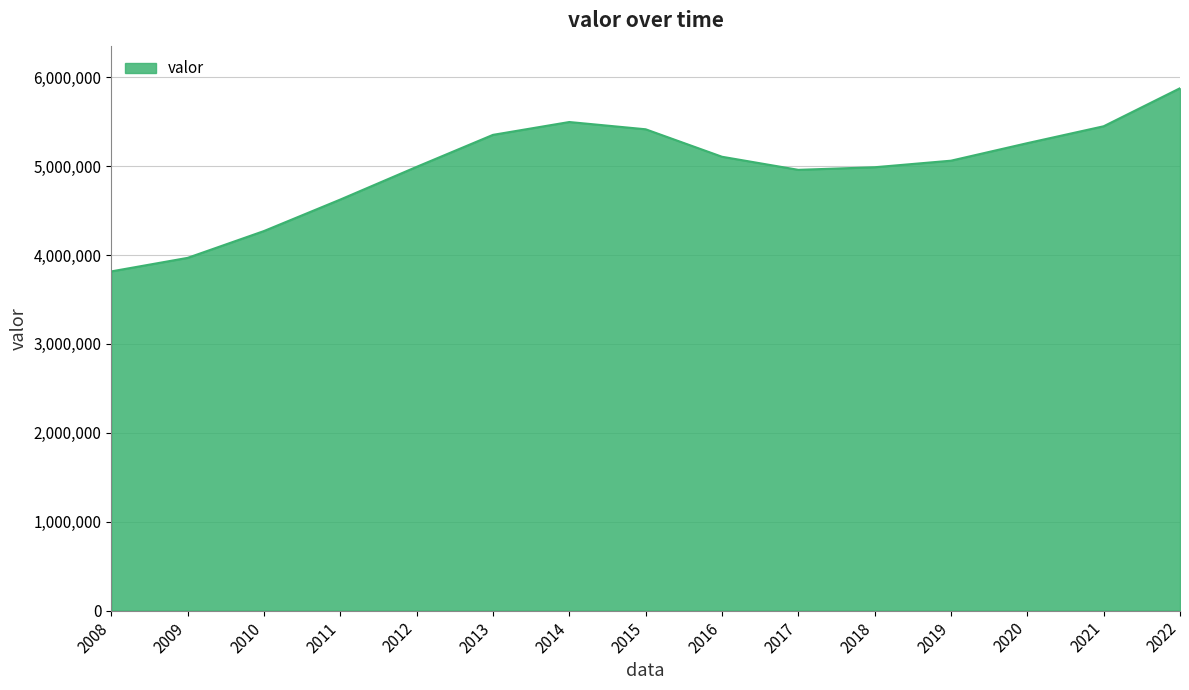

How many lines are shown in the chart?

1